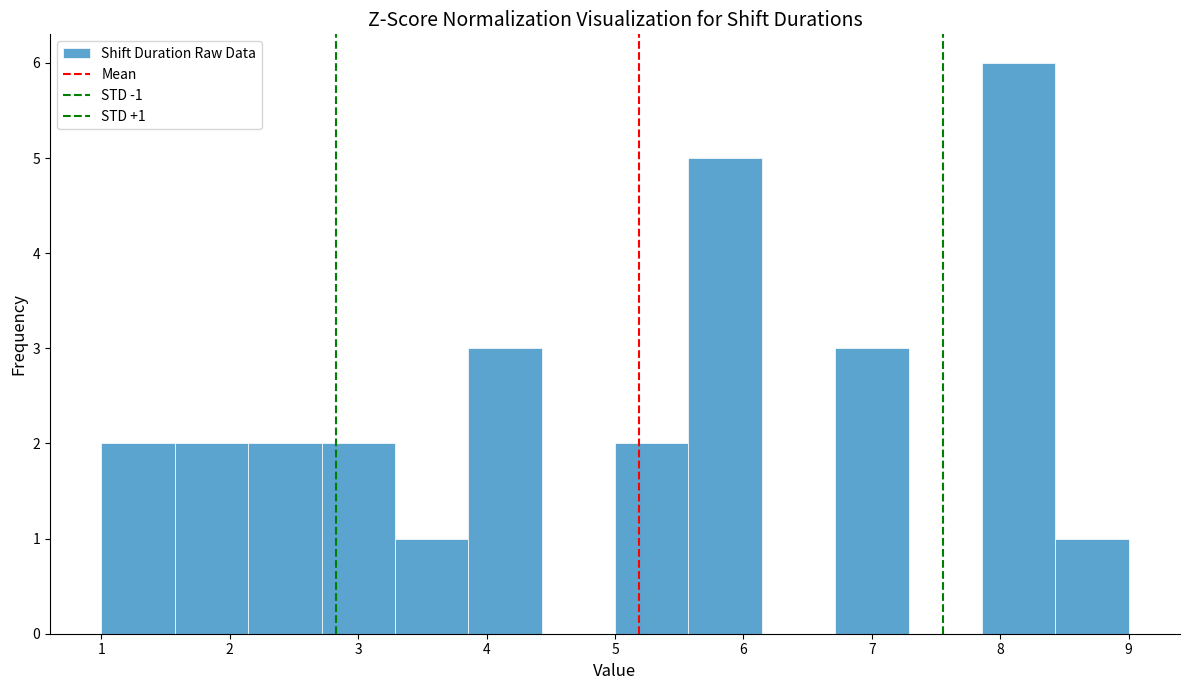

Which range on the x-axis has the tallest bar?

7.9 to 8.4